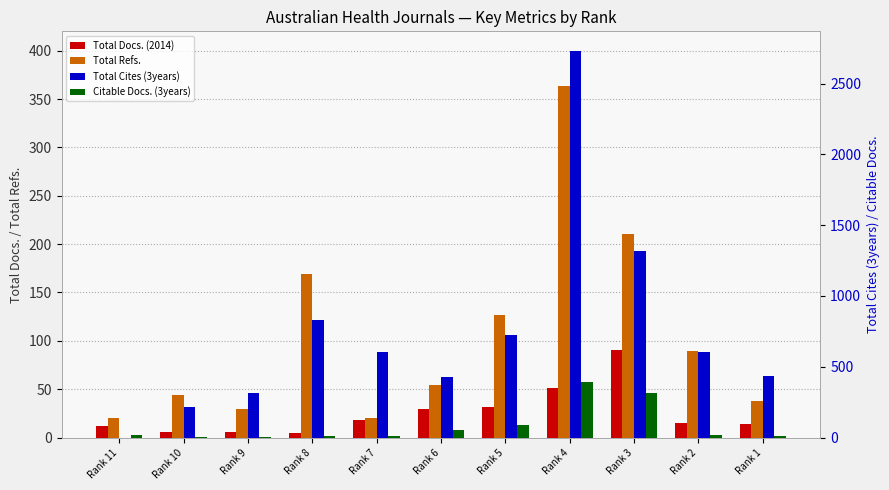

What is the value of the Total Docs. (2014) bar at the 8th from the left?

51